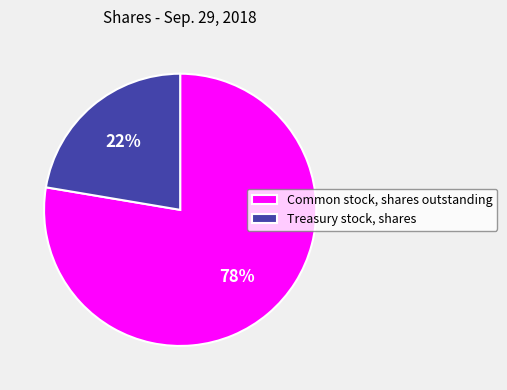

To the nearest percent, what portion does Common stock, shares outstanding represent?

78%